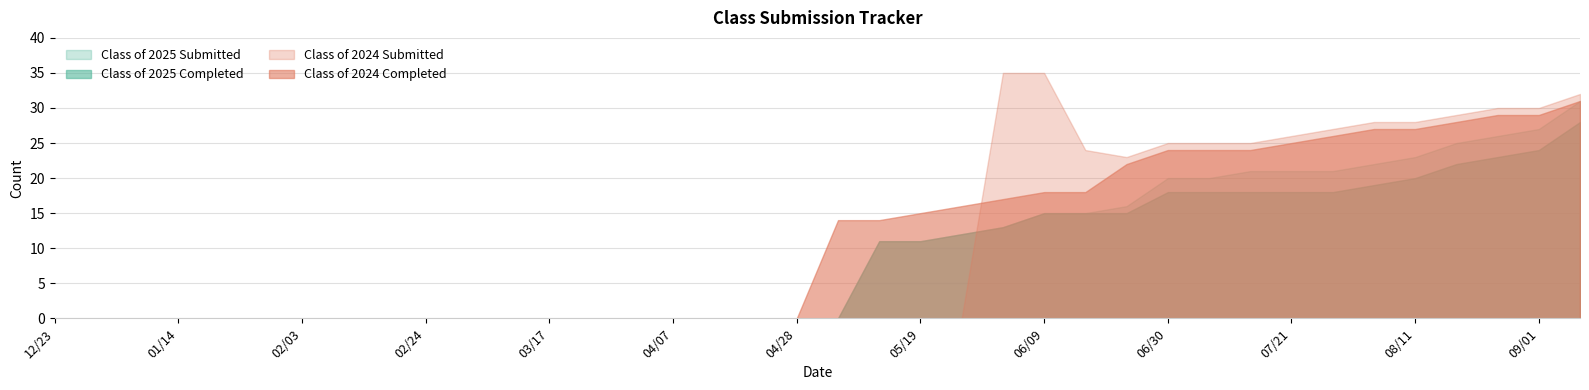

Which series ends up on top after the final intersection of Class of 2024 Completed and Class of 2024 Submitted?

Class of 2024 Submitted